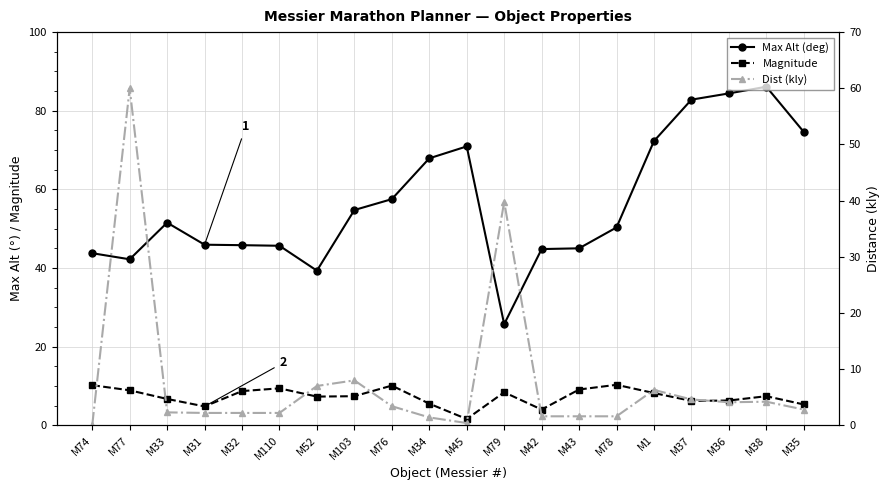

How many lines are shown in the chart?

3